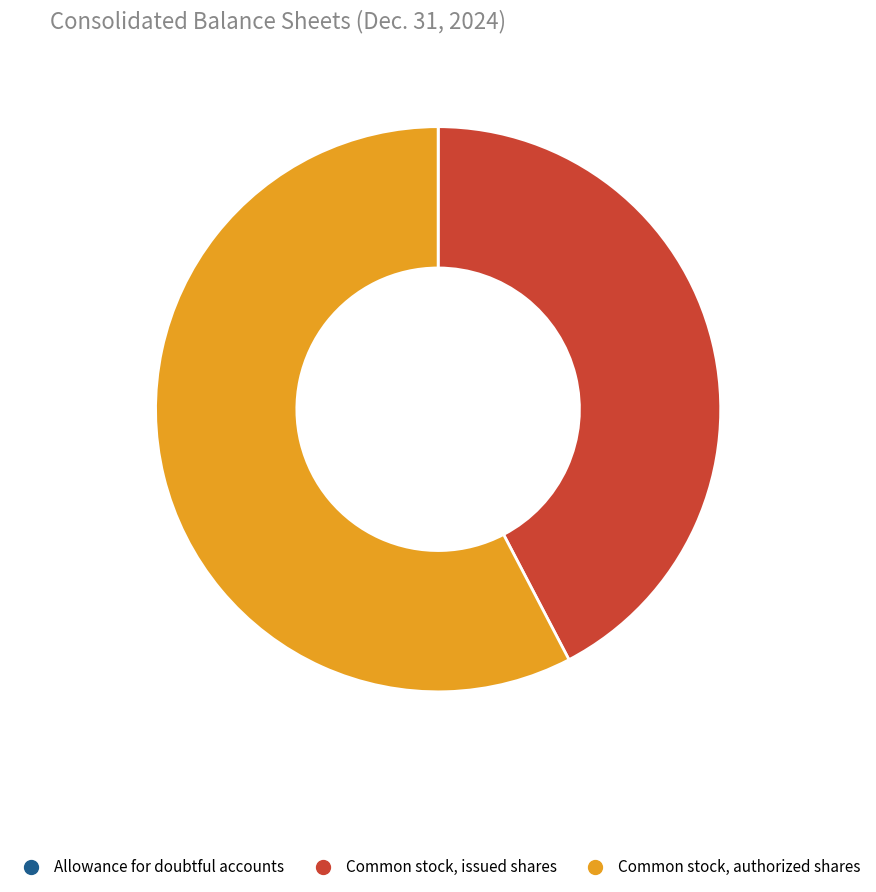

Approximately how many times larger is the value at Common stock, authorized shares compared to Common stock, issued shares?

1.4